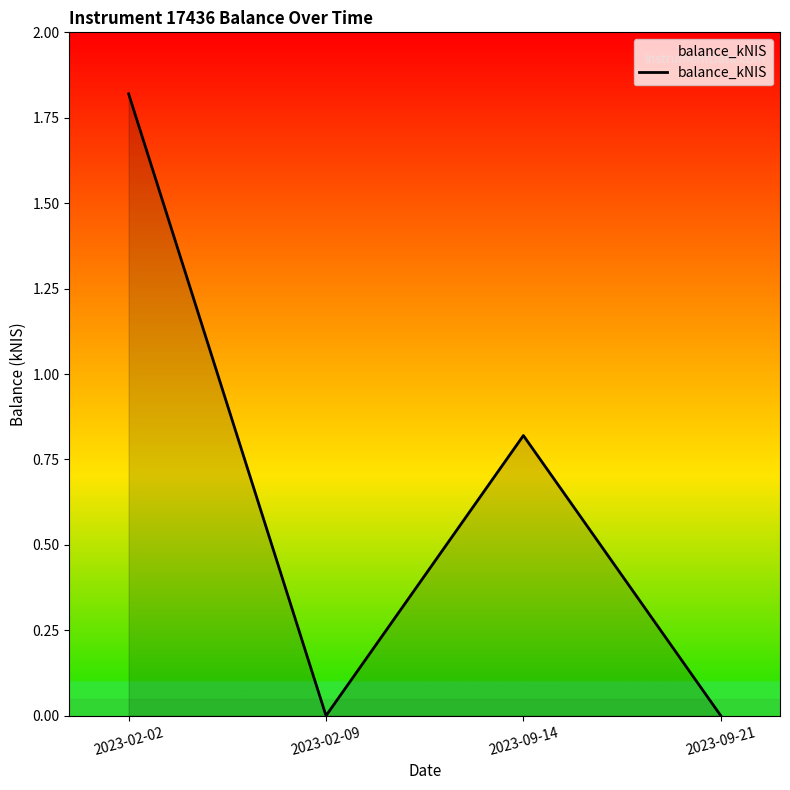

What is the sum of all values?

2.6